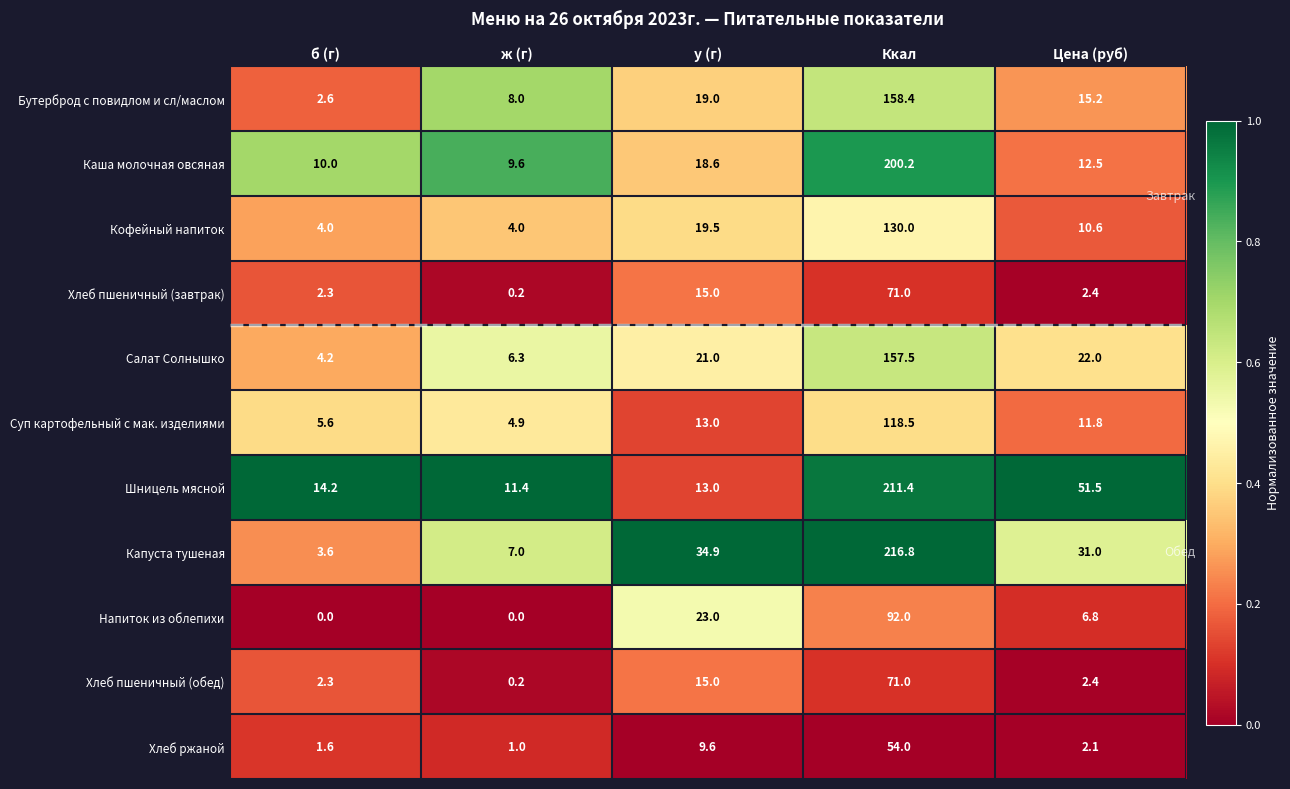

What is the total value across all series at ж (г)?

52.6